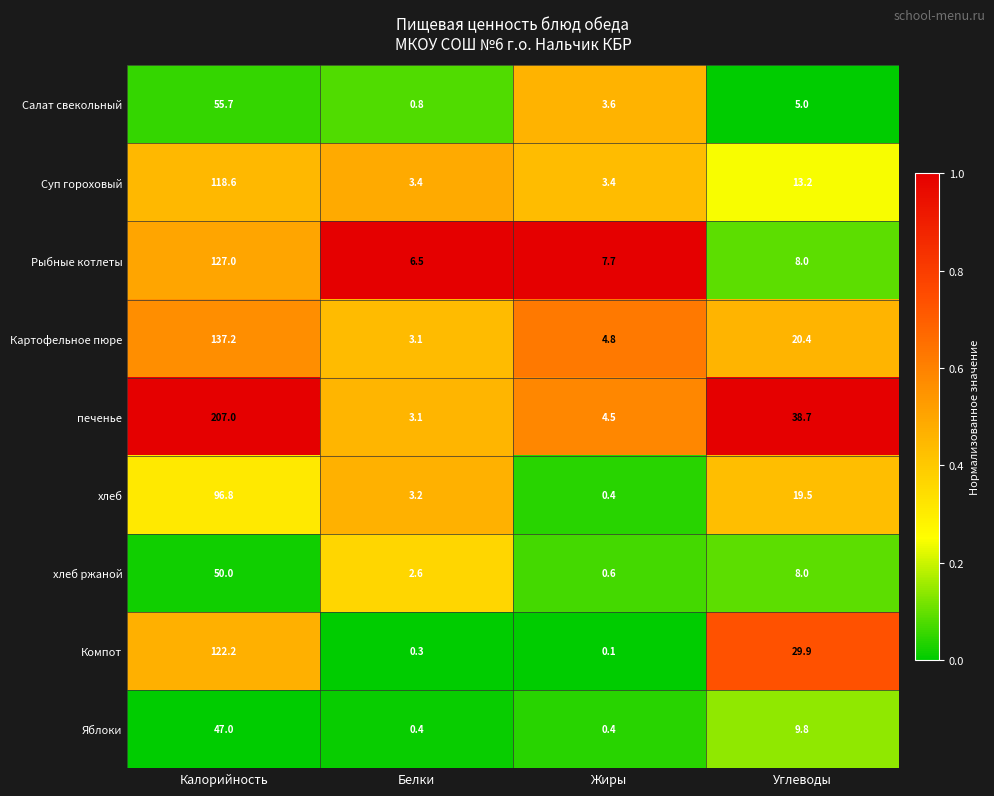

Which series has the widest spread of values?

печенье